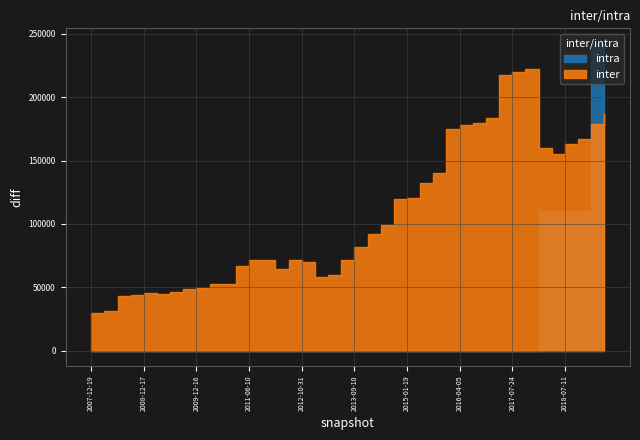

What is the label of the 11th point from the left?

2010-07-26